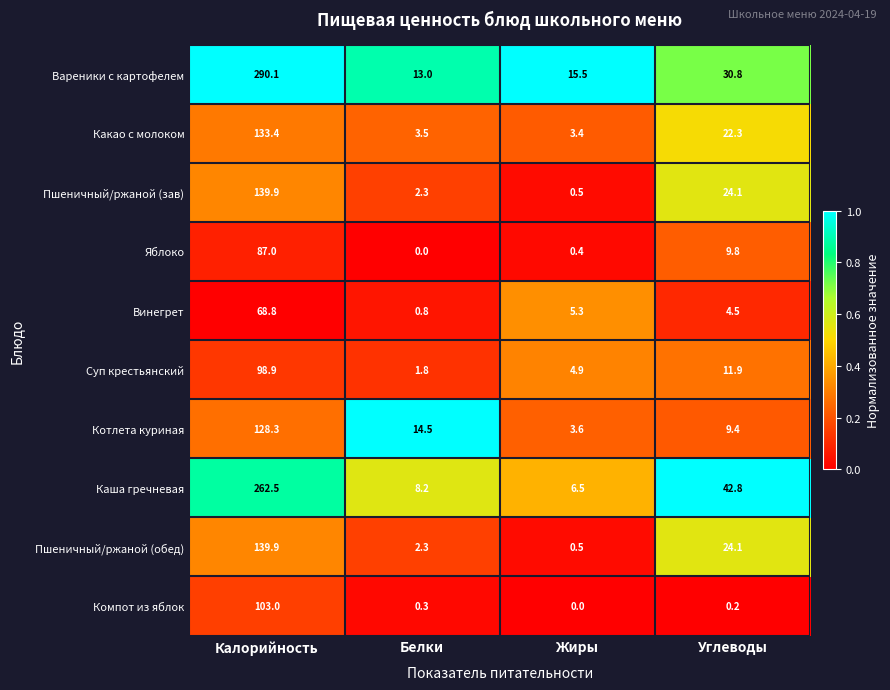

The value of Котлета куриная at Жиры is 5.5. True or false?

False